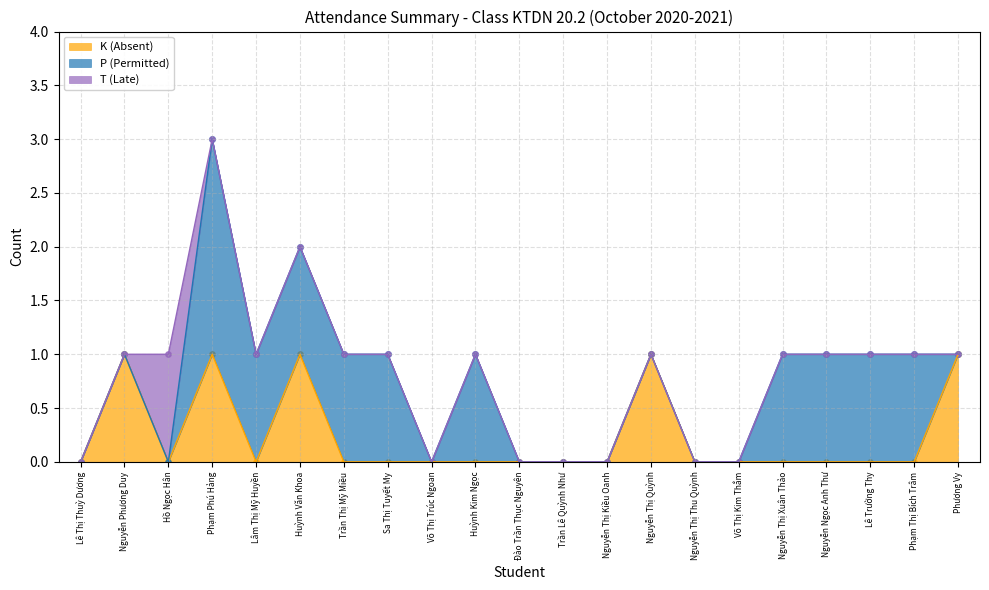

Which series contains the lowest Y value?

K (Absent)